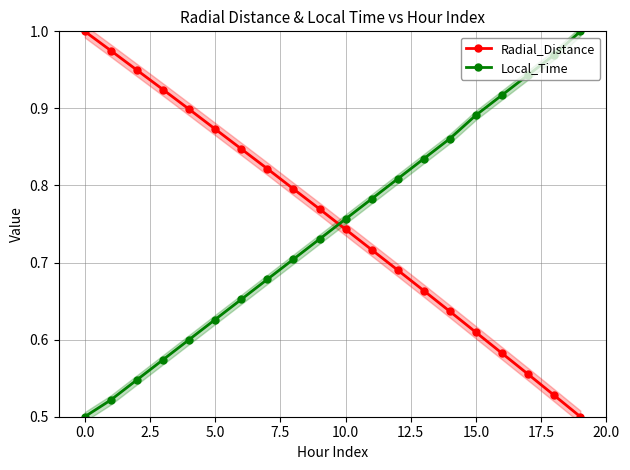

At which label does Radial_Distance reach its peak?

0.0